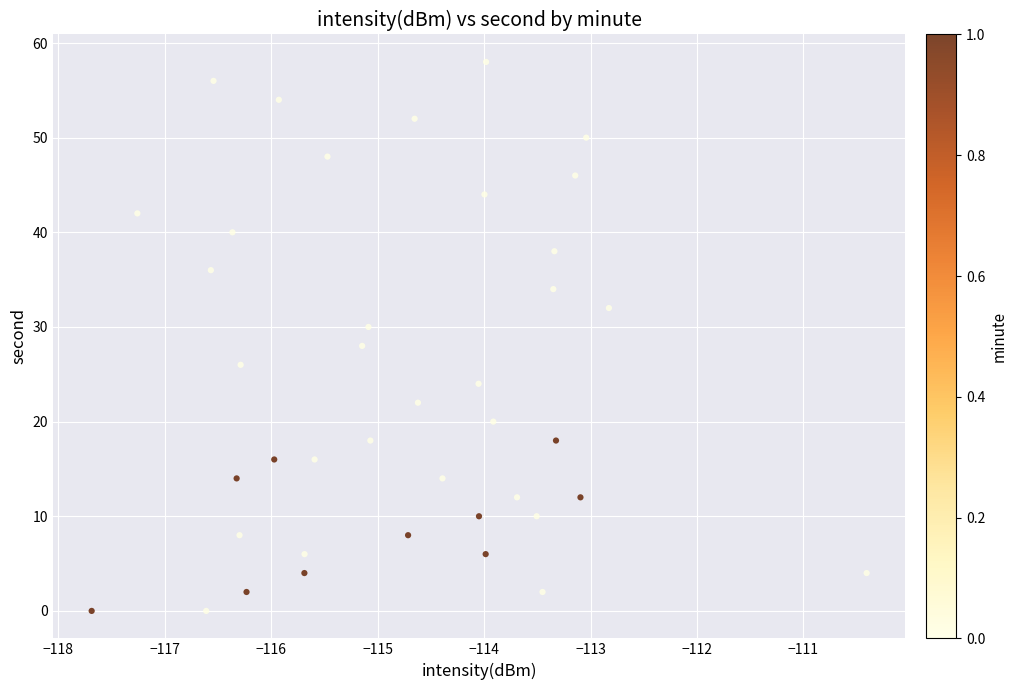

What is the range of Y values (max minus min)?

58